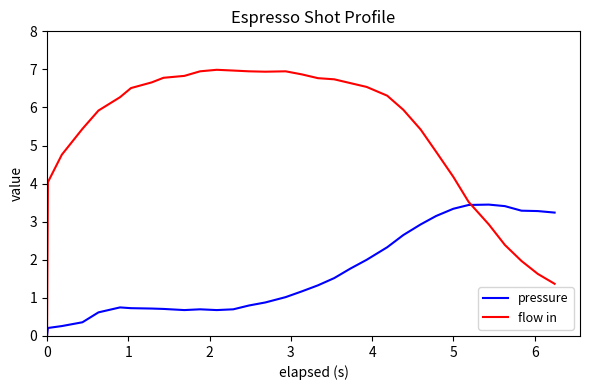

Which series has the widest spread of values?

flow in